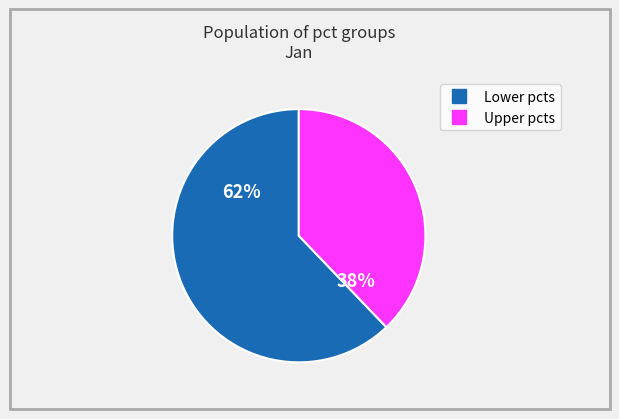

Does any single category account for the majority?

Yes